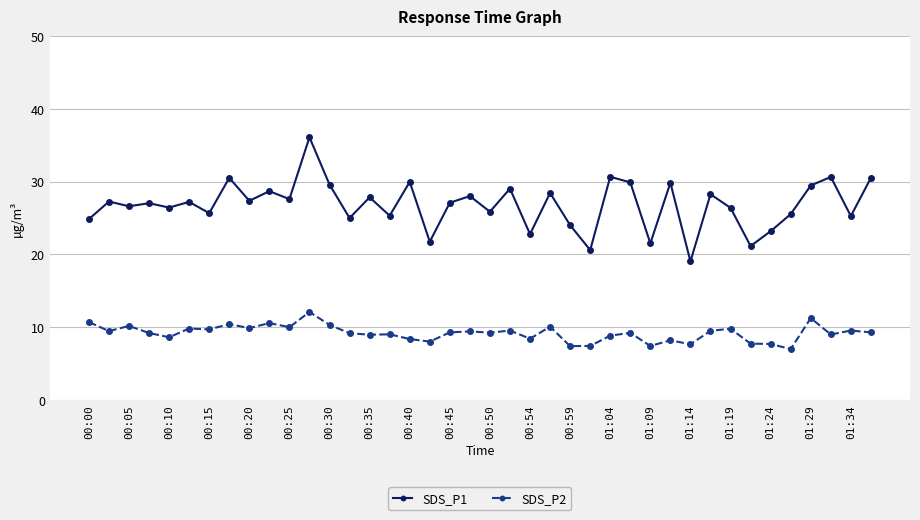

True or false: SDS_P2 has more than 0 points higher than both neighbors.

True